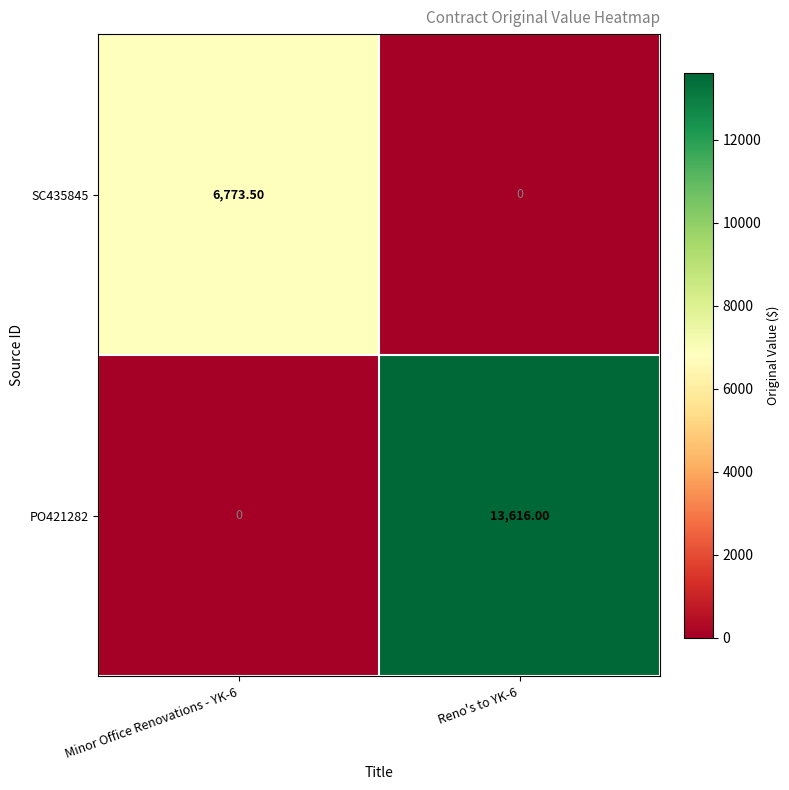

What is the spread (max minus min) of values at Reno's to YK-6?

13616.0